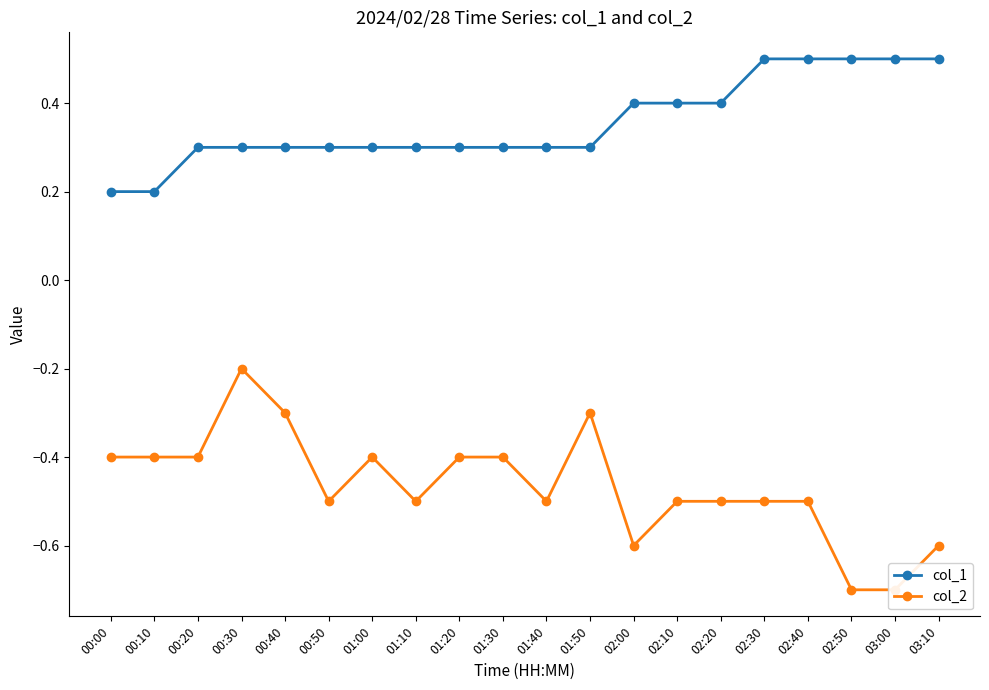

What is the average value of the col_1 series?

0.4